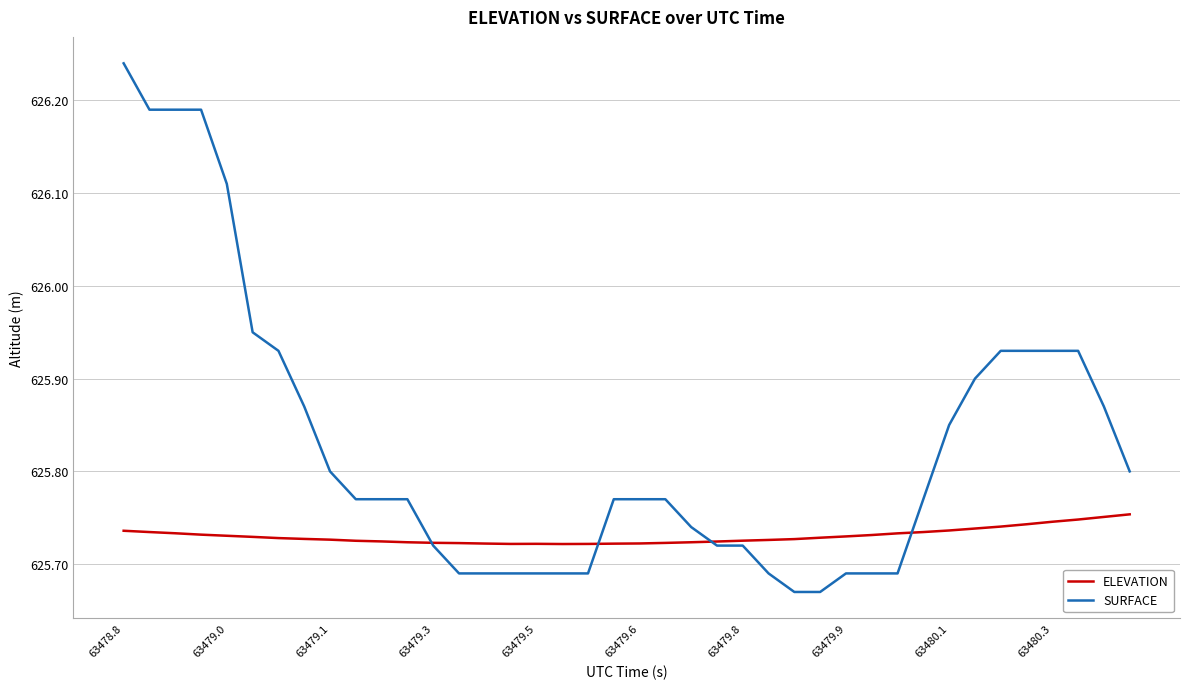

Which series has the widest spread of values?

SURFACE